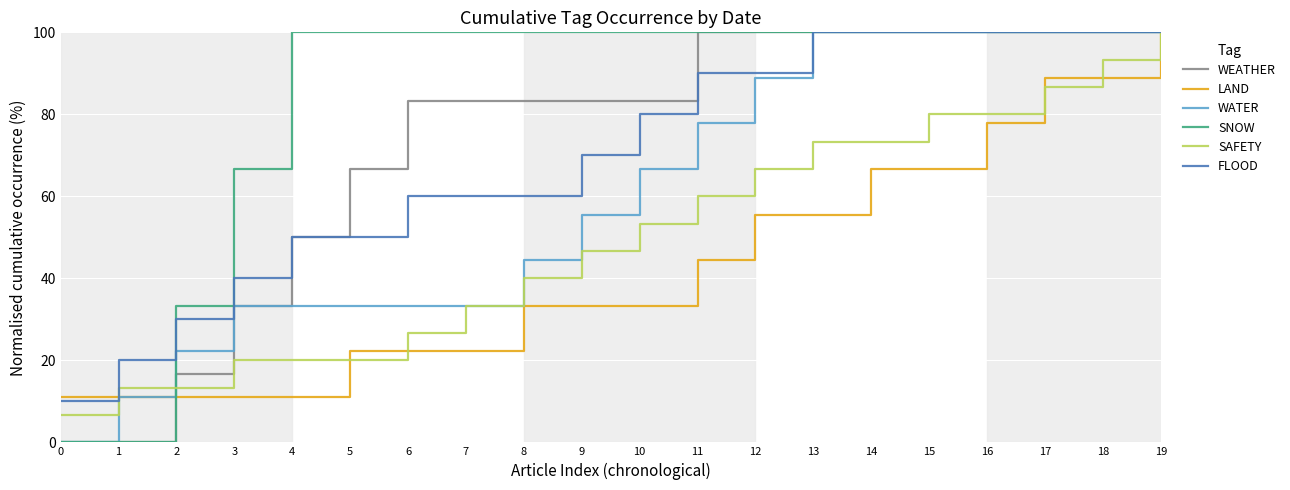

Is this an area chart (filled region under the line)?

No